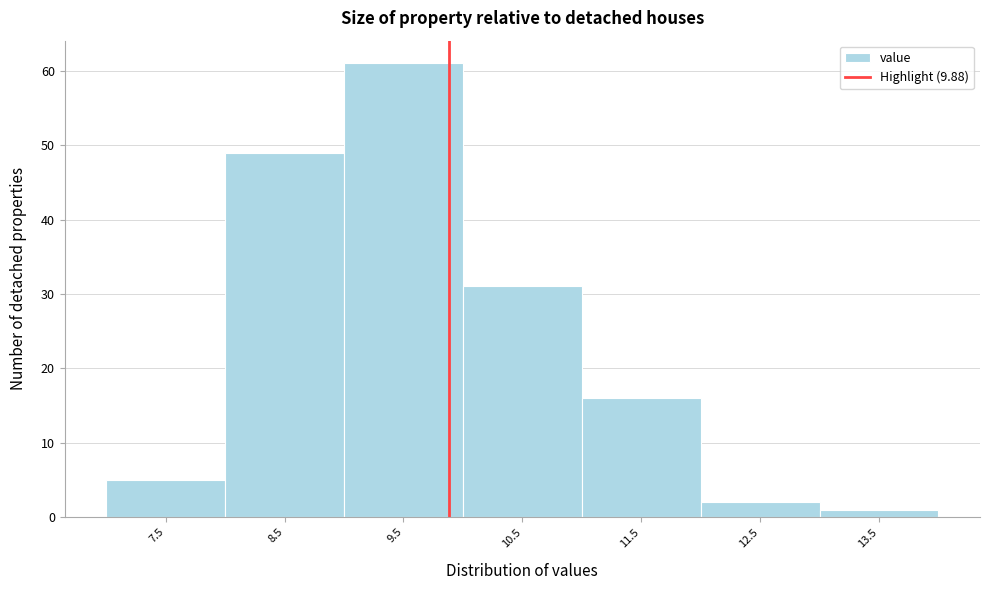

Over which range of the x-axis is the bar tallest?

9 to 10